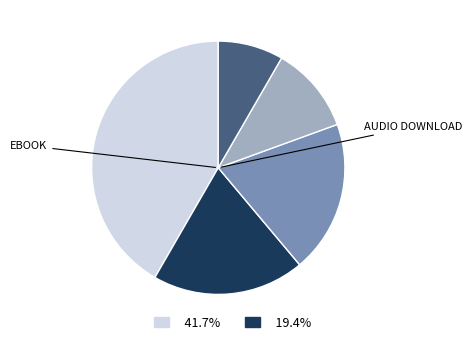

Is there a majority slice in this chart?

No